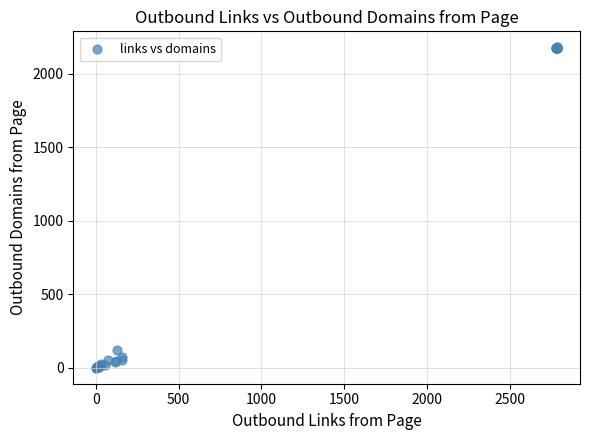

What Y value in the scatter plot is closest to 1090?

122